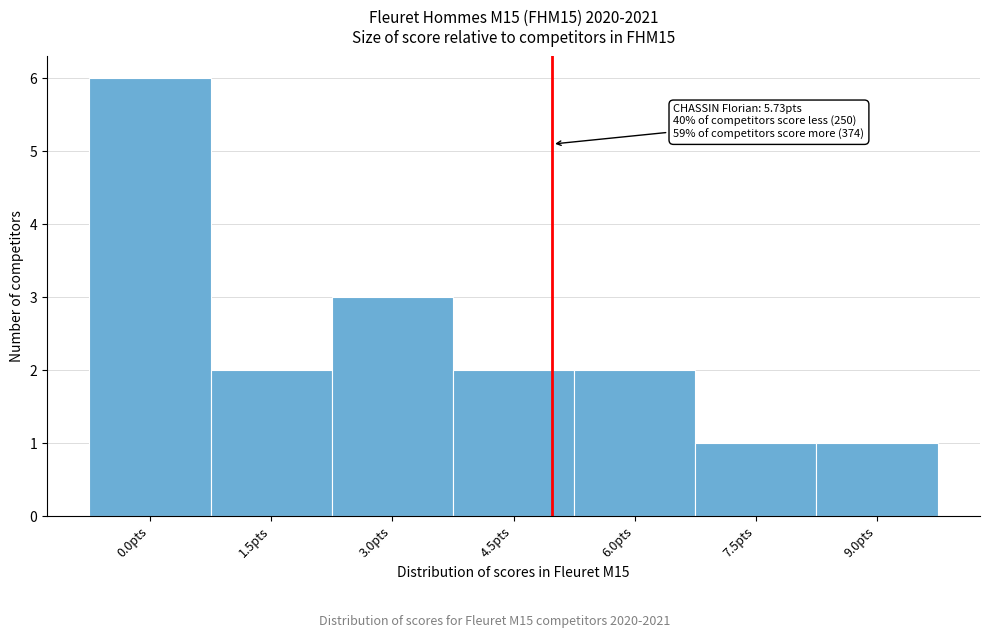

Reading right to left, extract all data points from this chart.

9.0pts=1	7.5pts=1	6.0pts=2	4.5pts=2	3.0pts=3	1.5pts=2	0.0pts=6